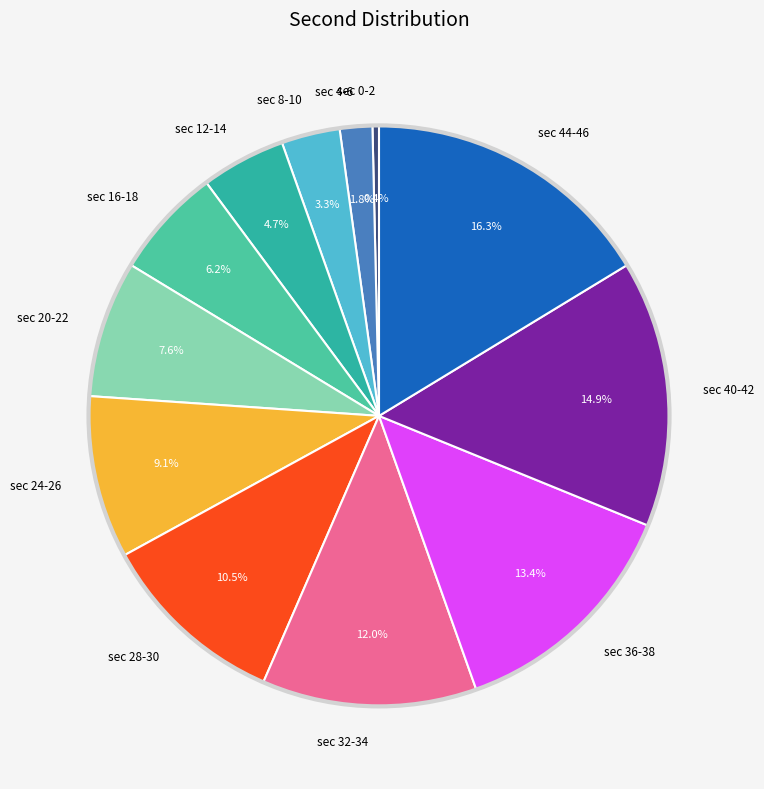

Between sec 12-14 and sec 24-26, which is larger?

sec 24-26